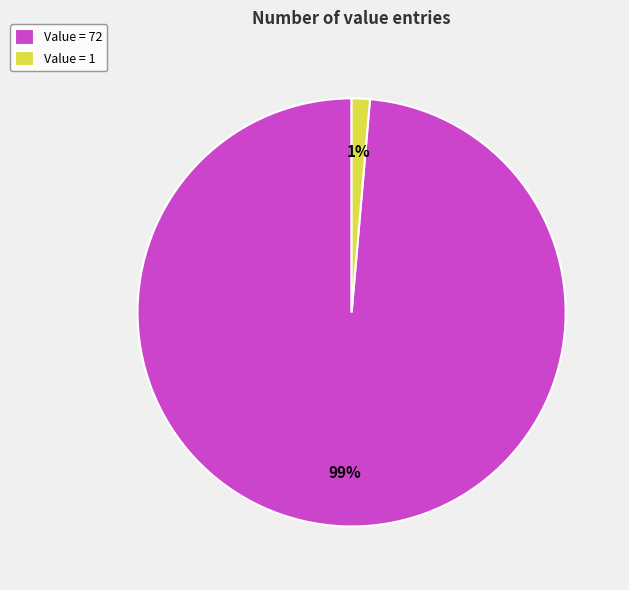

Rank the categories by value from highest to lowest.

Value = 72, Value = 1